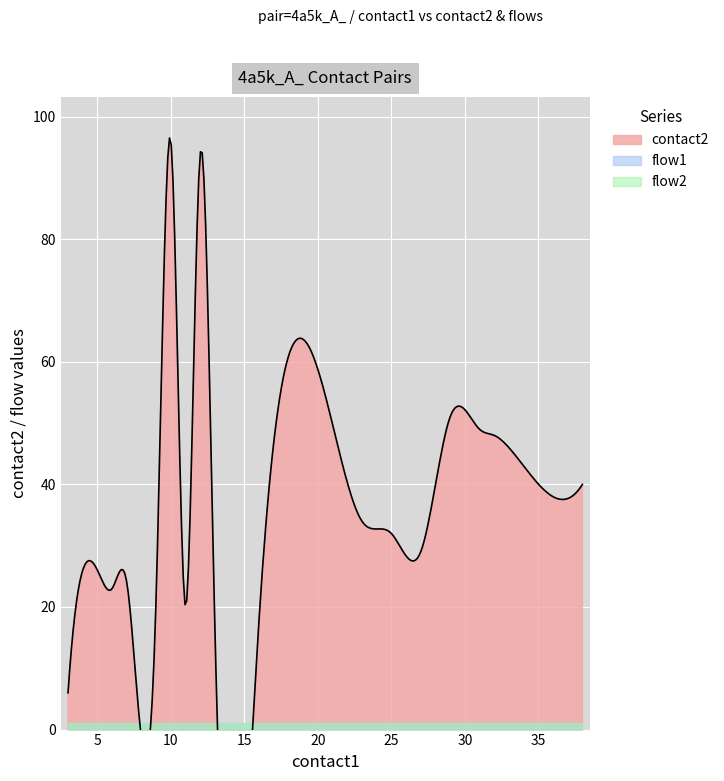

Which category has the highest value across all series?

10